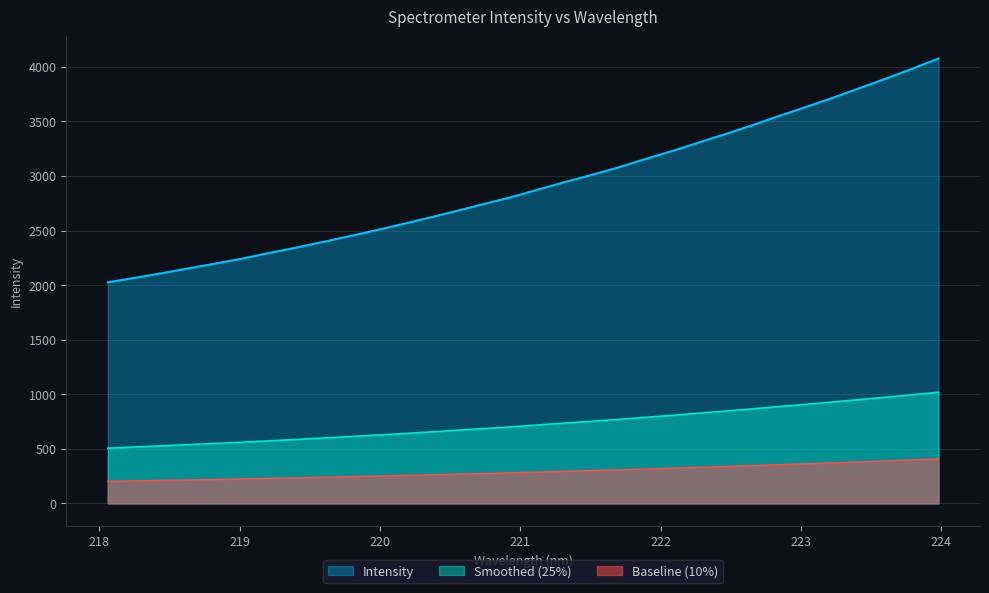

How many lines are shown in the chart?

3